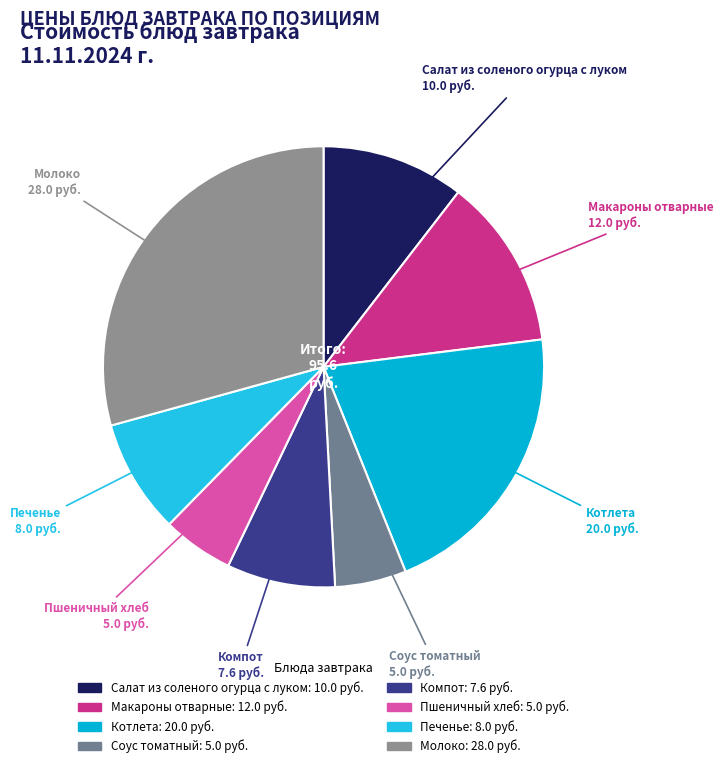

How many segments does this pie chart have?

8